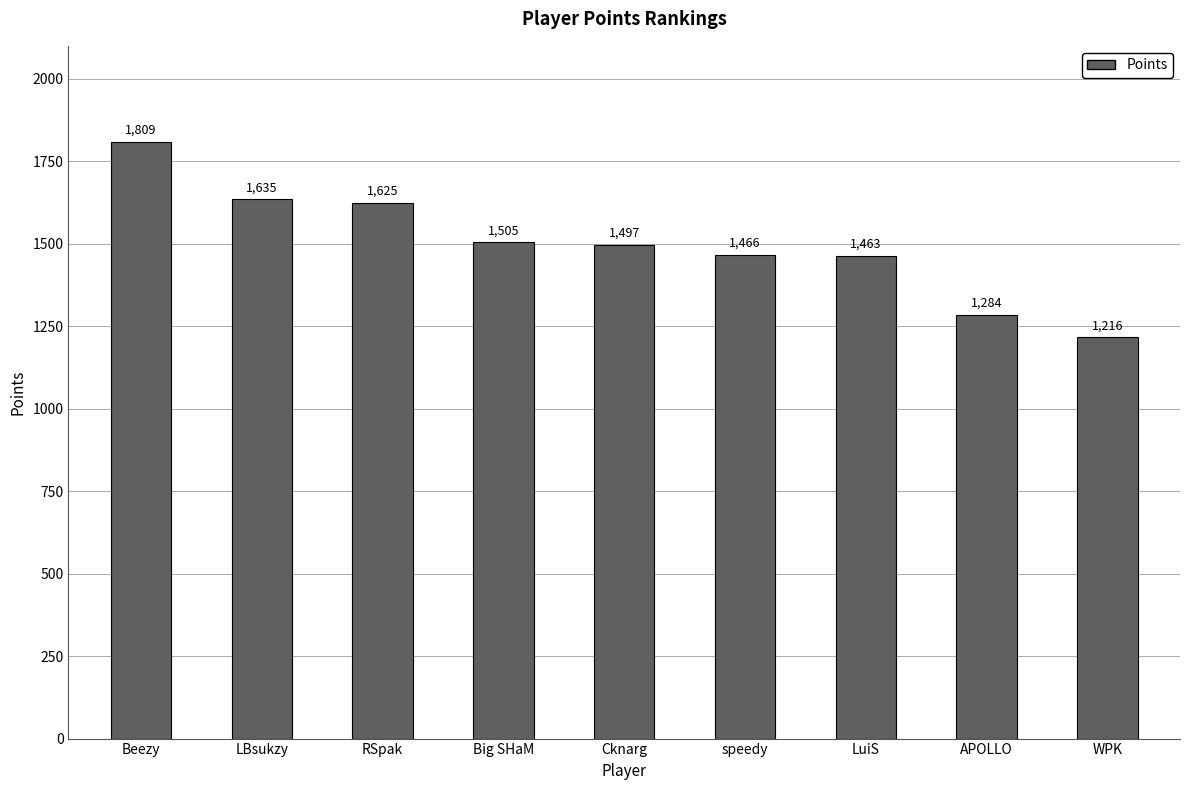

Between RSpak and Beezy, which is larger?

Beezy